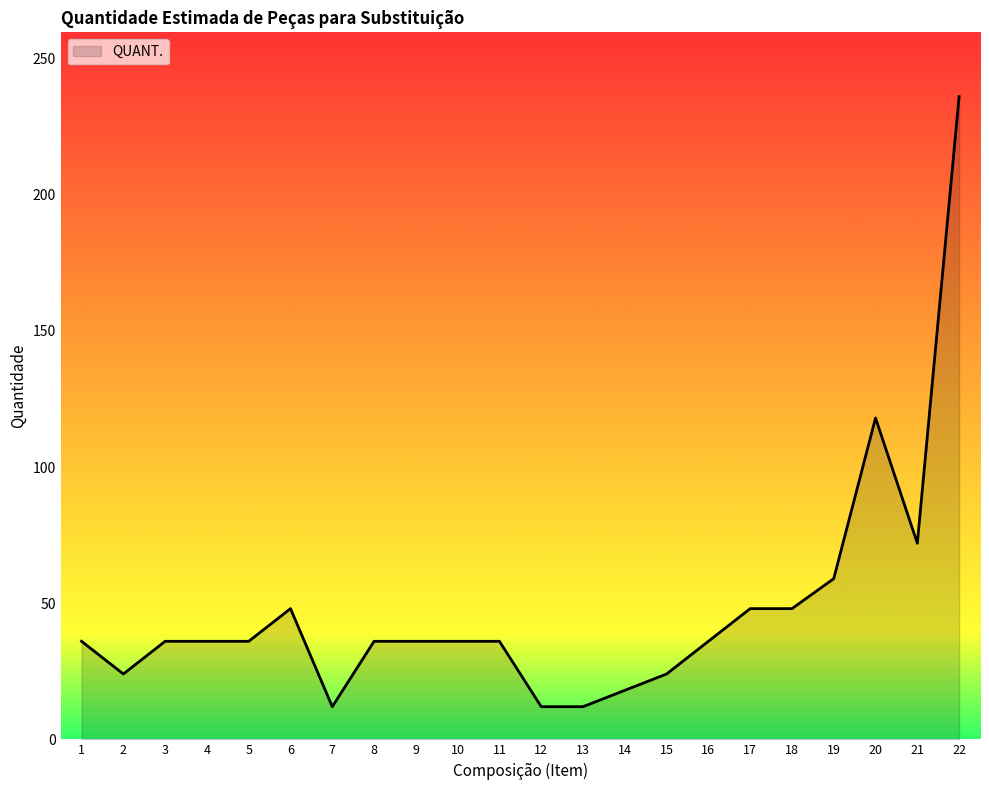

What is the difference between the maximum and minimum values?

224